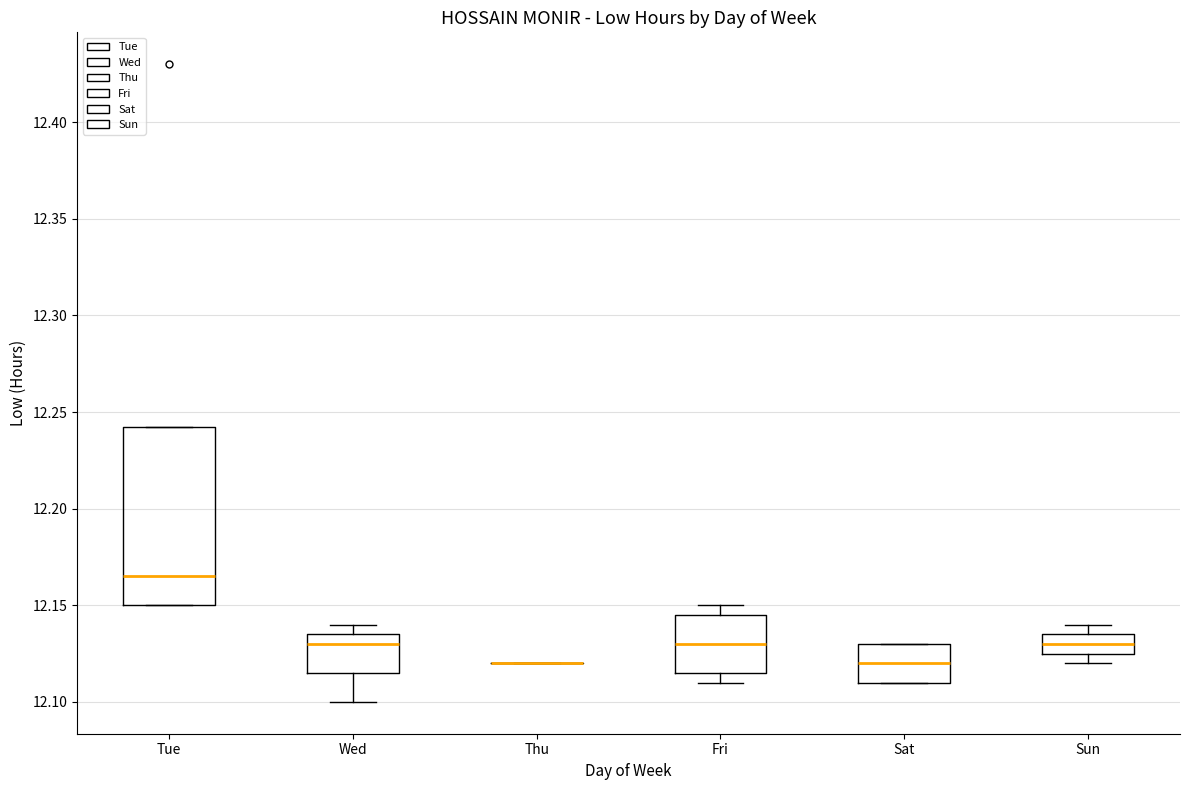

Where does the median line of the box for Sat sit on the y-axis? The values are not printed on the chart, so give them approximately, as read against the axis.

12.120